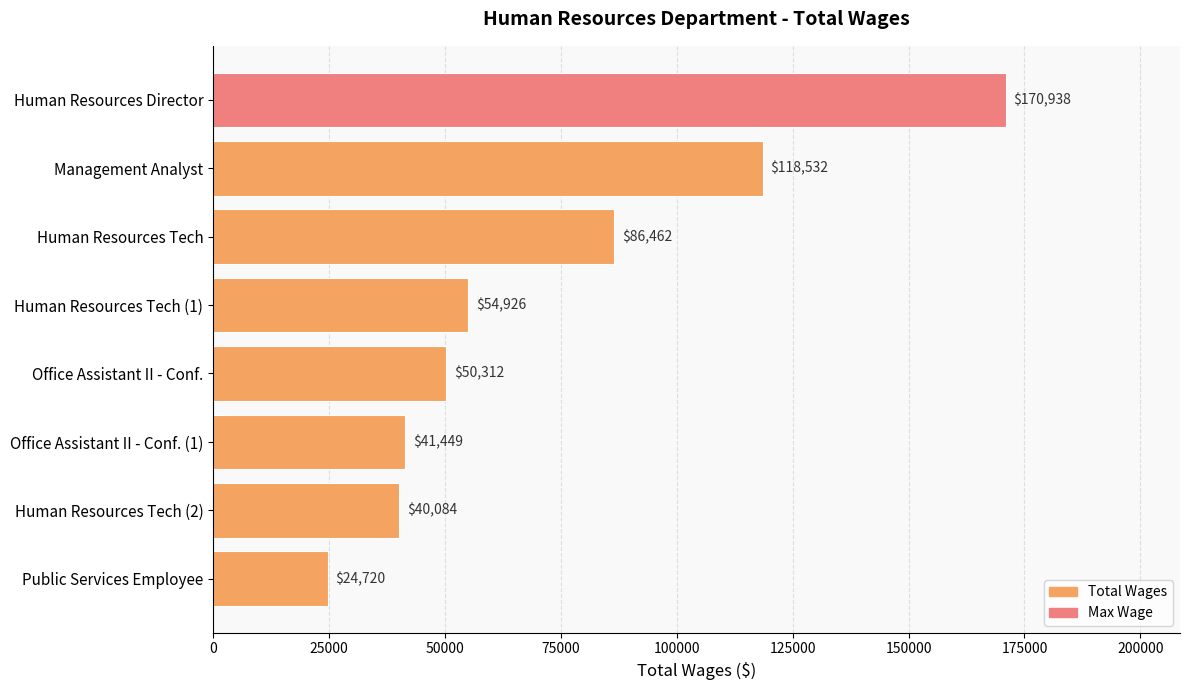

Reading top to bottom, list all the values displayed in this chart.

Human Resources Director=170938	Management Analyst=118532	Human Resources Tech=86462	Human Resources Tech (1)=54926	Office Assistant II - Conf.=50312	Office Assistant II - Conf. (1)=41449	Human Resources Tech (2)=40084	Public Services Employee=24720